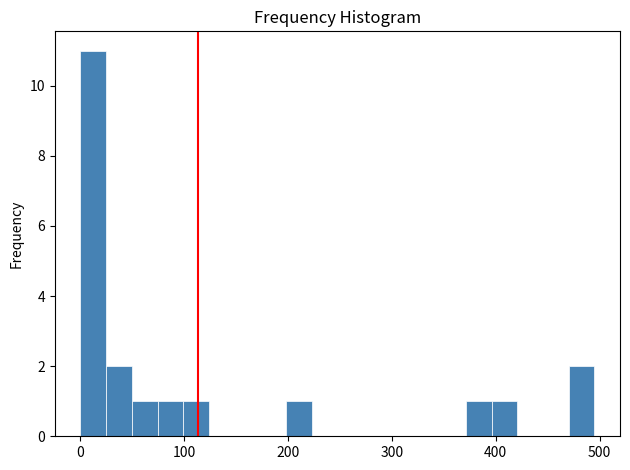

Around what value on the x-axis is the tallest bar? Give the approximate position of its centre, as read against the axis.

10